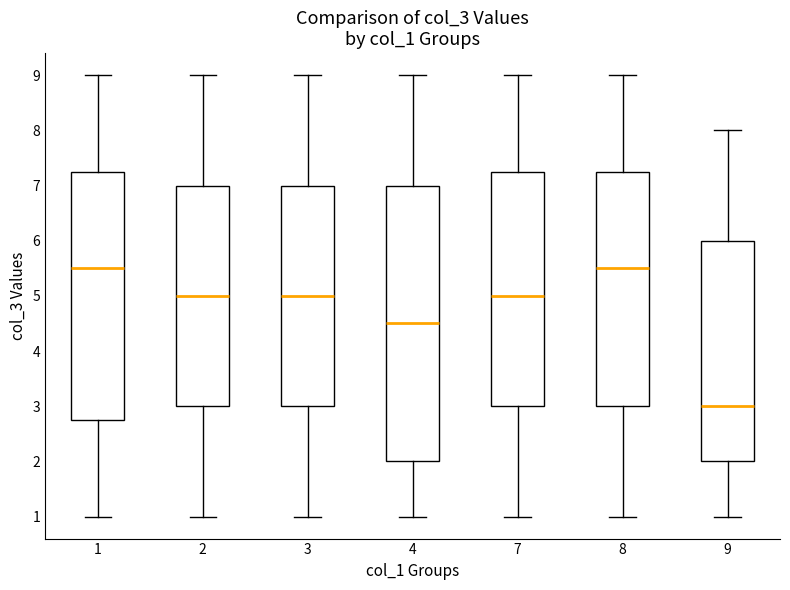

Which box has the lowest median line?

9